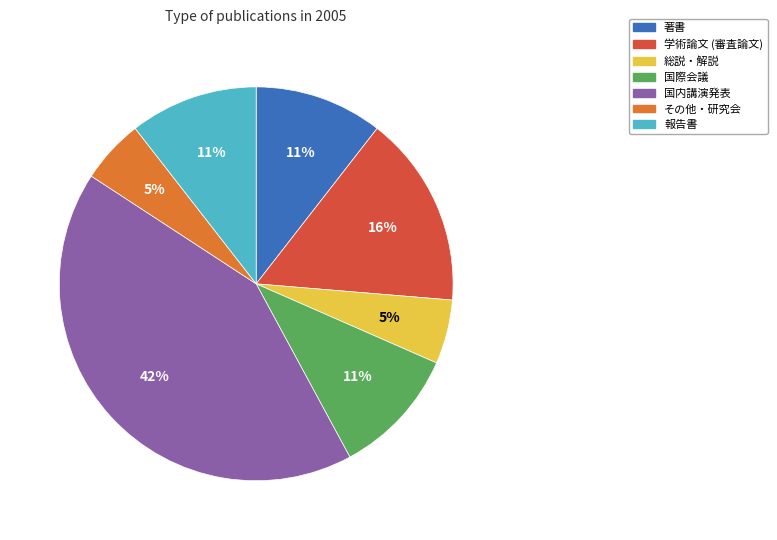

To the nearest percent, what portion does 総説・解説 represent?

5%